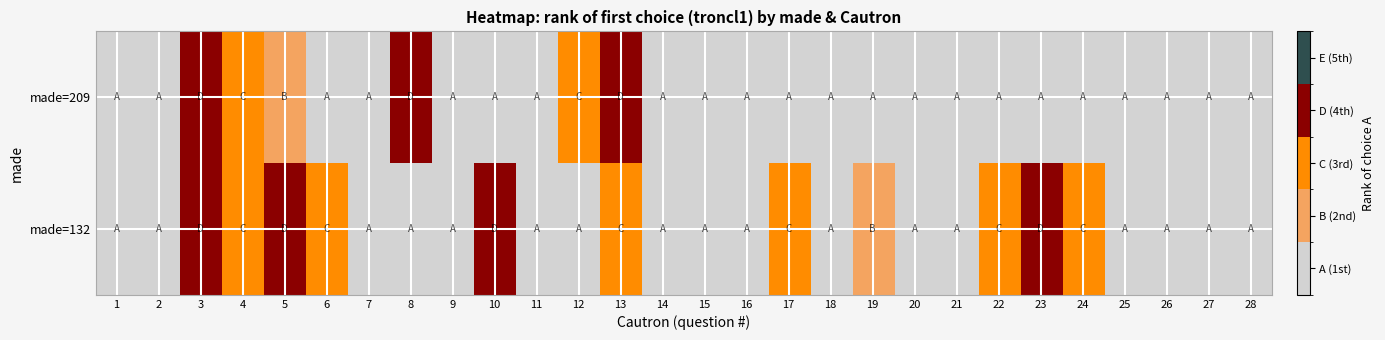

Is it true that made=209 equals 1 at 26?

True